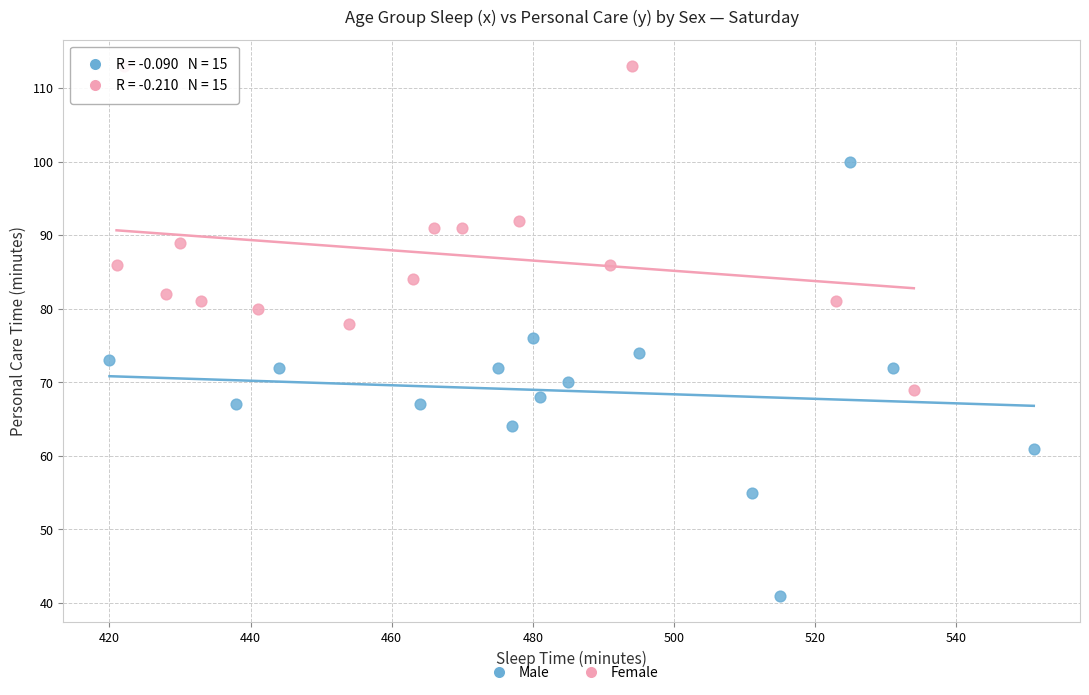

Which series contains the lowest Y value?

Male